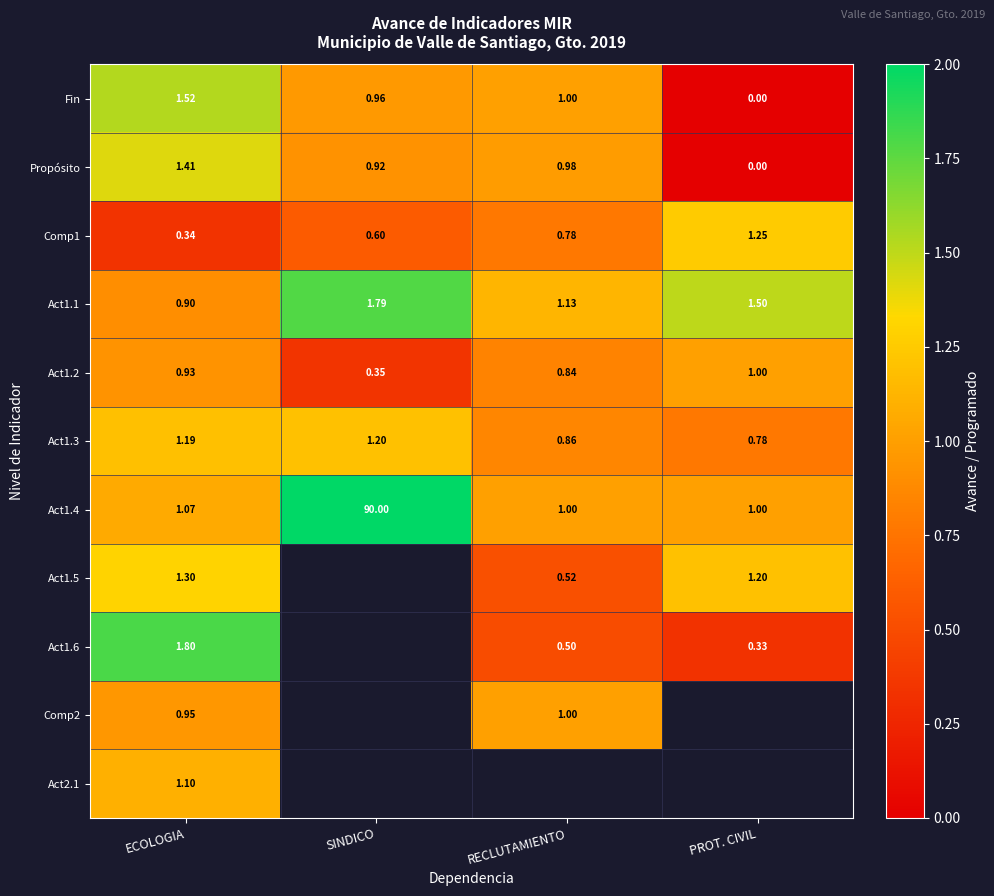

At which label does Fin first exceed 1?

ECOLOGIA